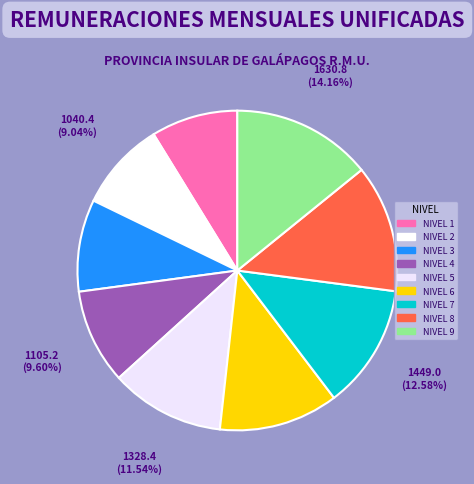

Which has a higher value, NIVEL 8 or NIVEL 6?

NIVEL 8